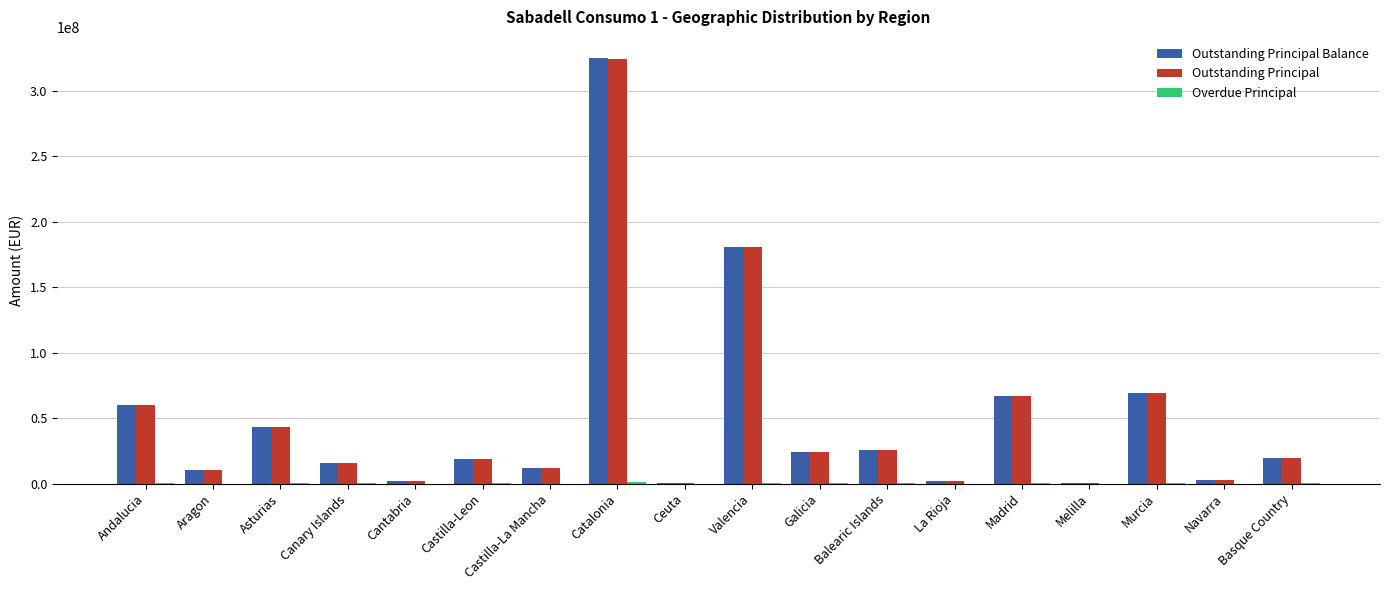

Which label corresponds to the largest value in the chart?

Catalonia